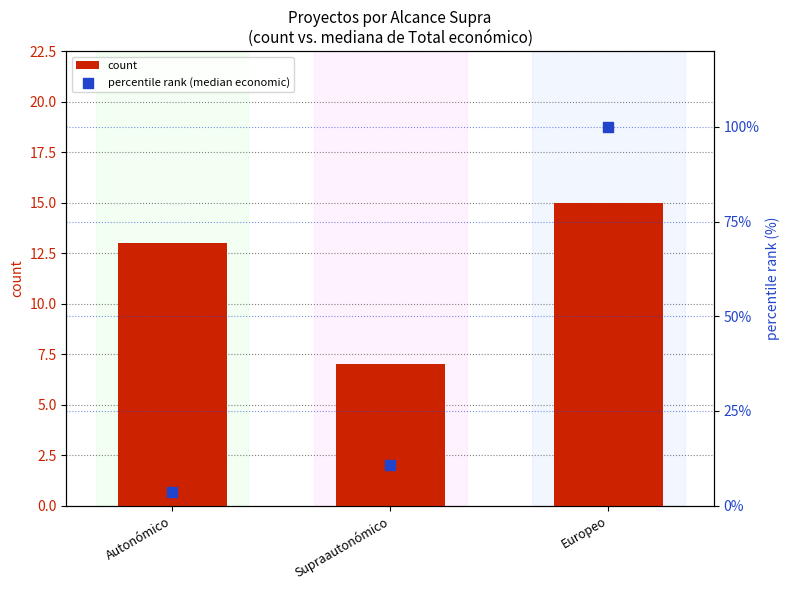

Is the value of percentile rank (median economic) at Europeo greater than the value of count at Supraautonómico?

Yes